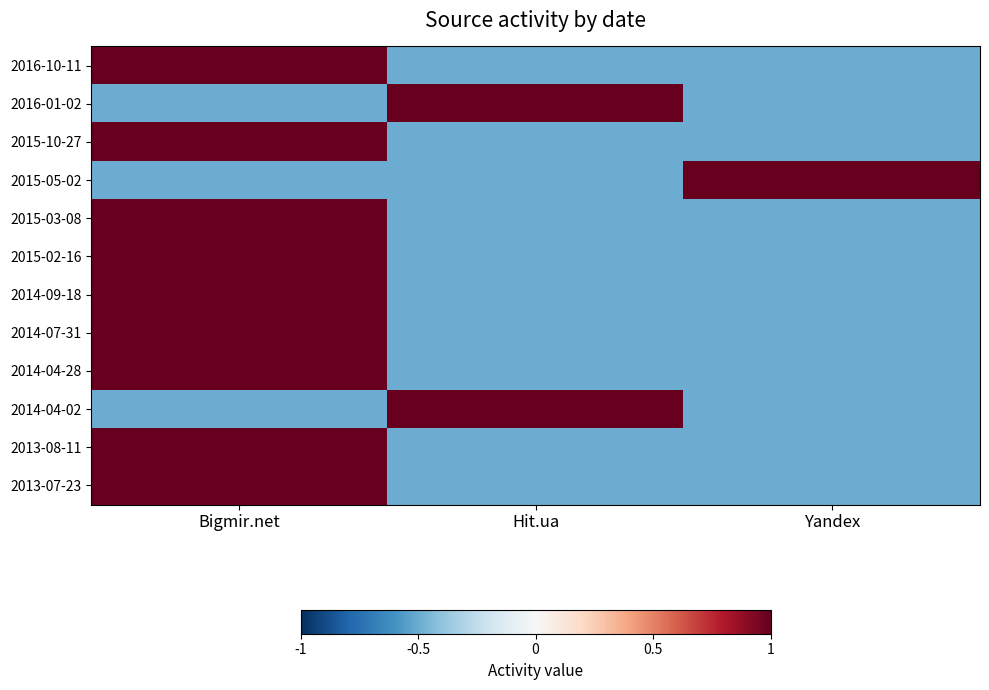

Which series has the largest total across all categories?

2016-10-11